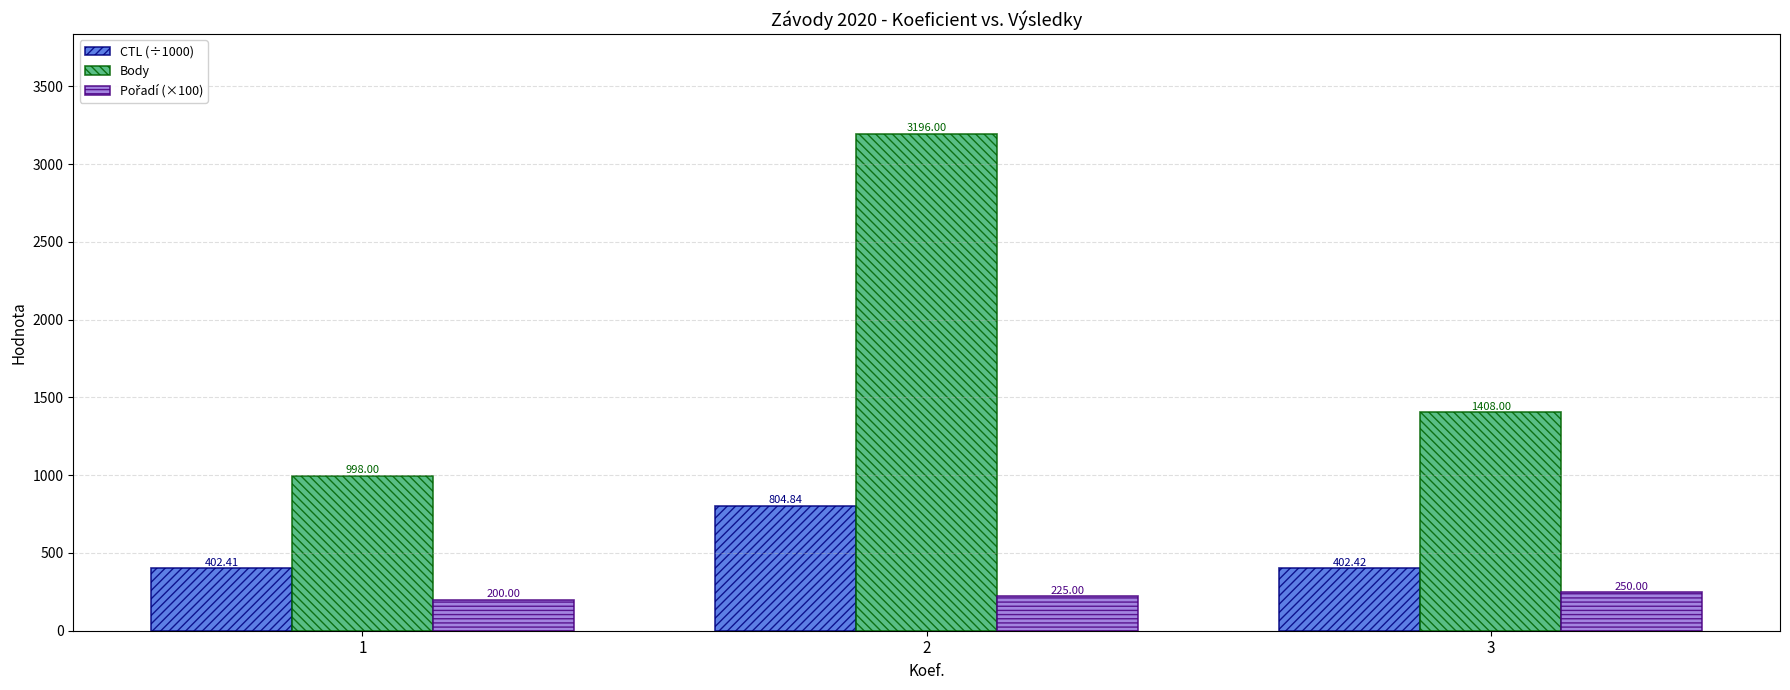

How many series are shown in this chart?

3